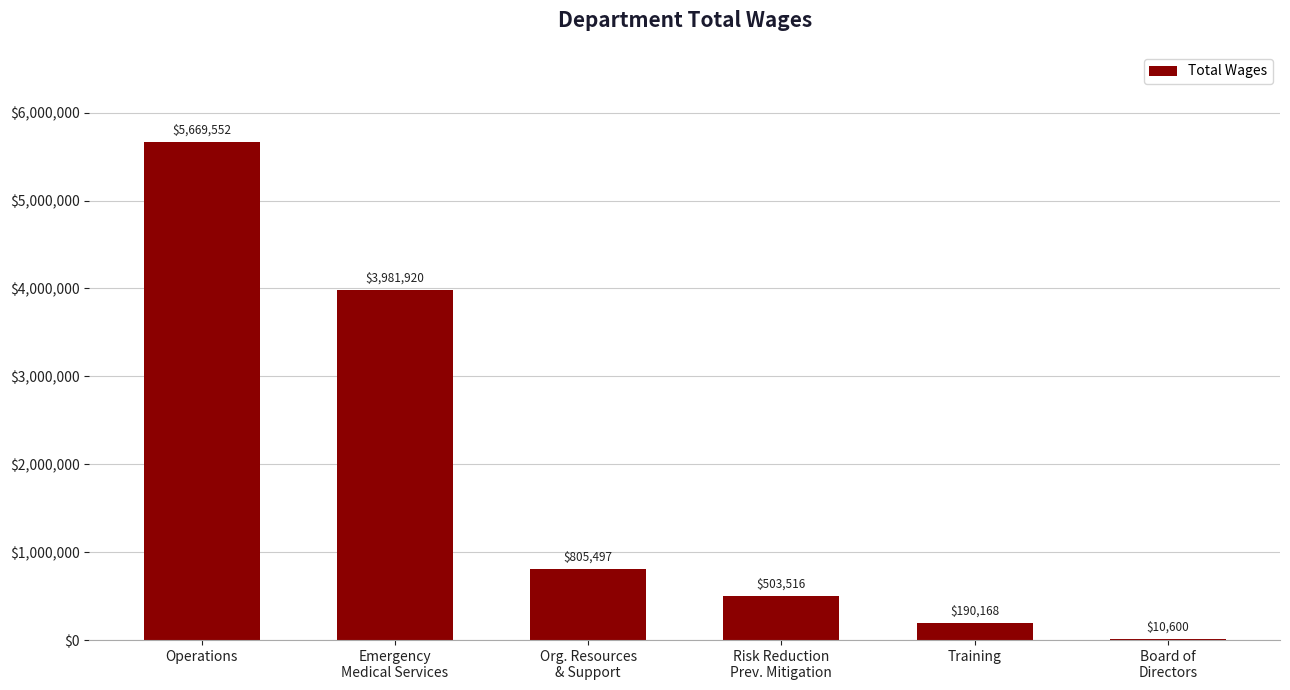

What is the ratio of the value at Emergency
Medical Services to the value at Org. Resources
& Support?

4.9